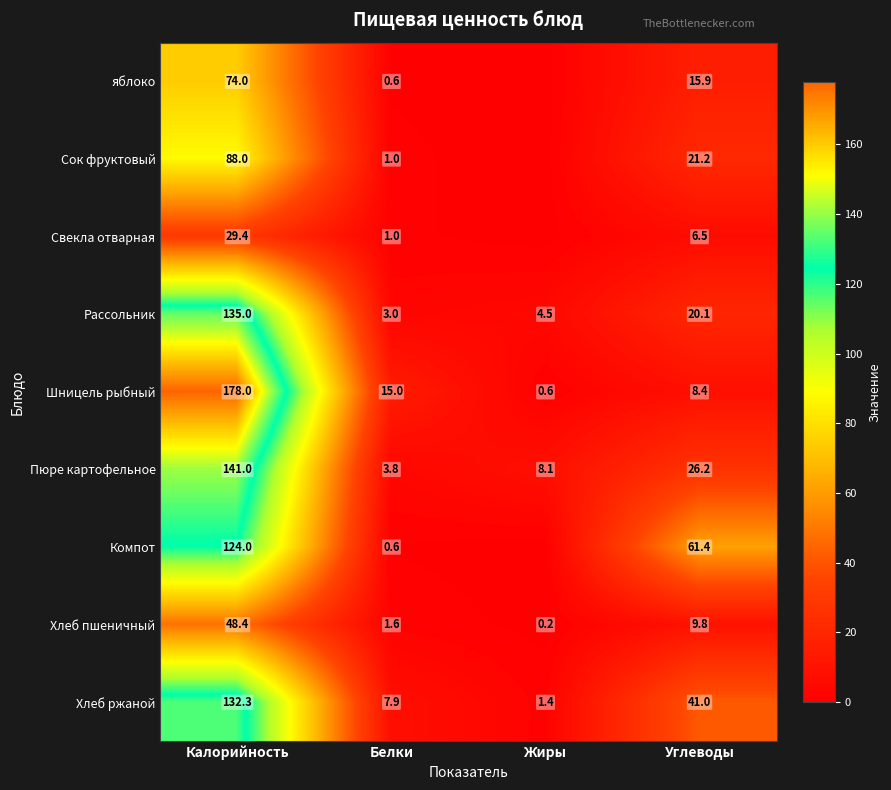

How many values in the Хлеб пшеничный series are below 9?

2